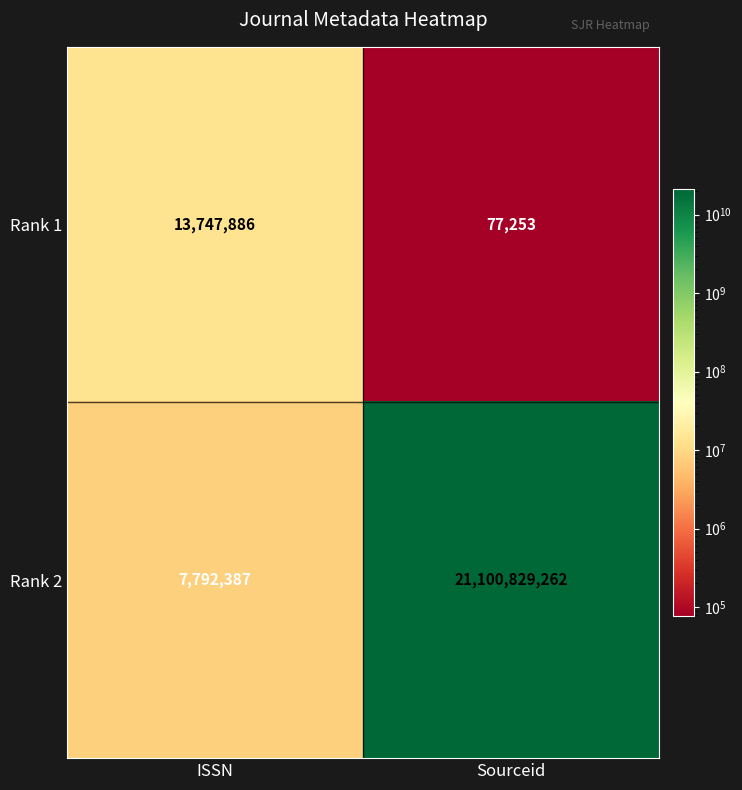

The value of Rank 1 at Sourceid is 107055. True or false?

False